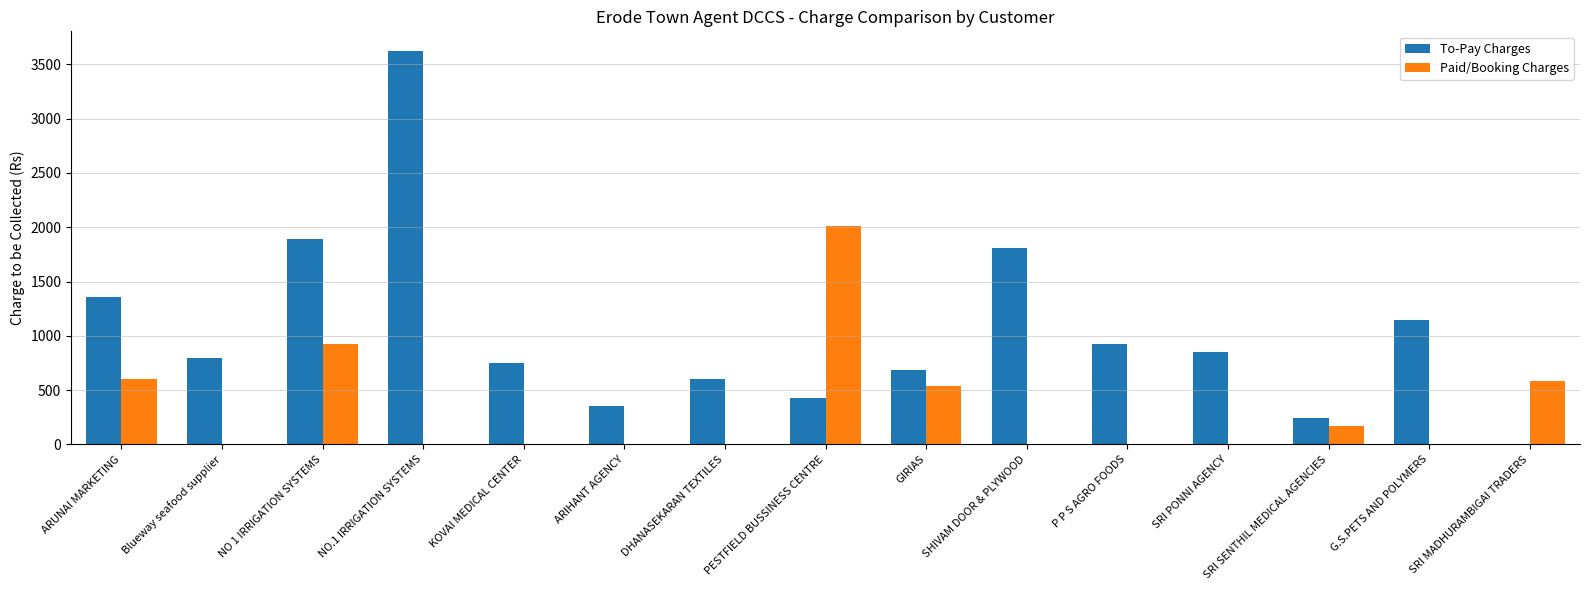

What is the sum of all To-Pay Charges values?

15450.6